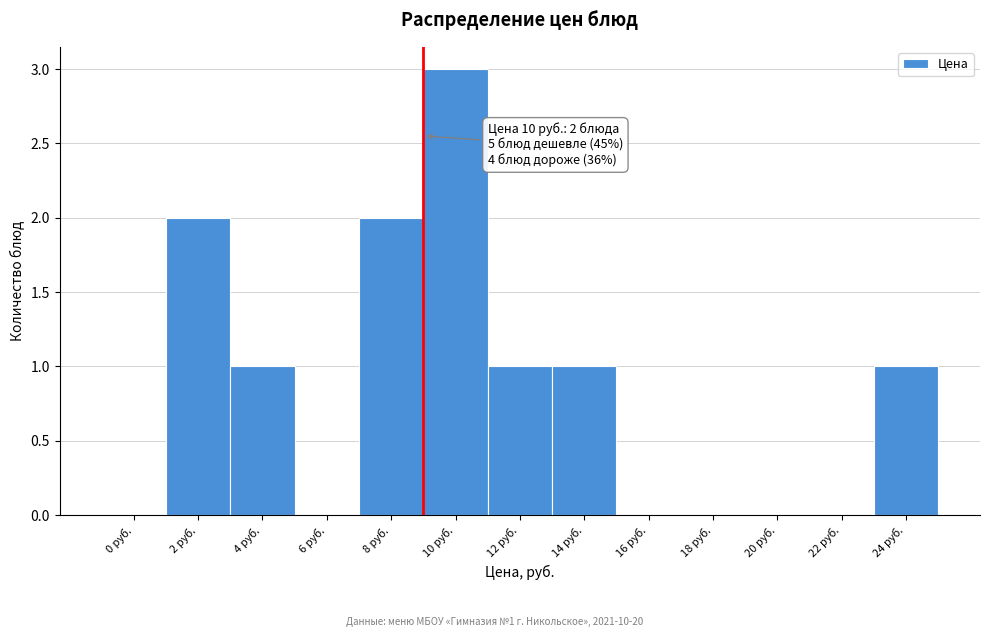

Reading right to left, extract all data points from this chart.

24 руб.=1	22 руб.=0	20 руб.=0	18 руб.=0	16 руб.=0	14 руб.=1	12 руб.=1	10 руб.=3	8 руб.=2	6 руб.=0	4 руб.=1	2 руб.=2	0 руб.=0